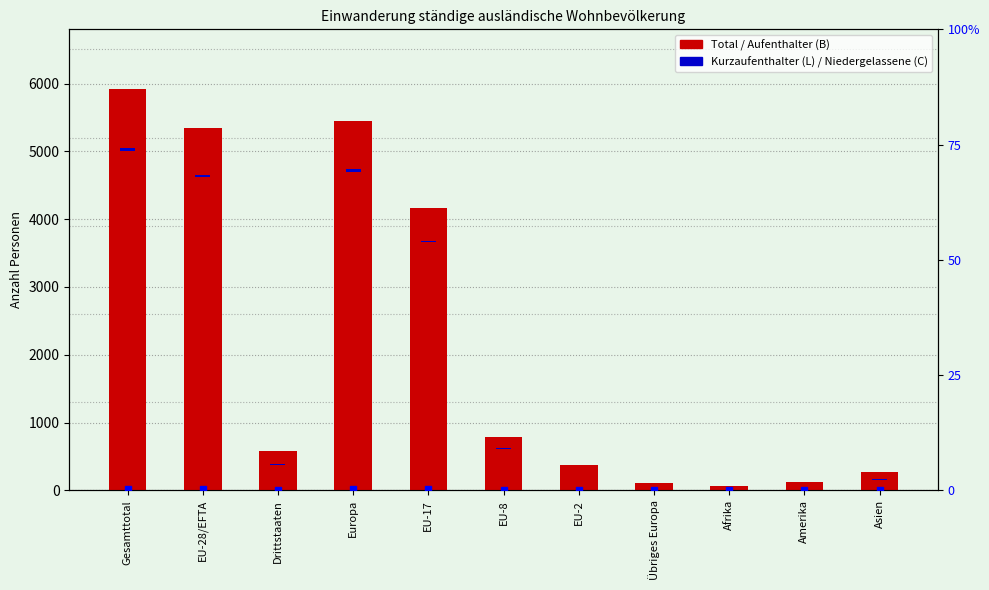

Which has a higher value, Gesamttotal or Amerika?

Gesamttotal